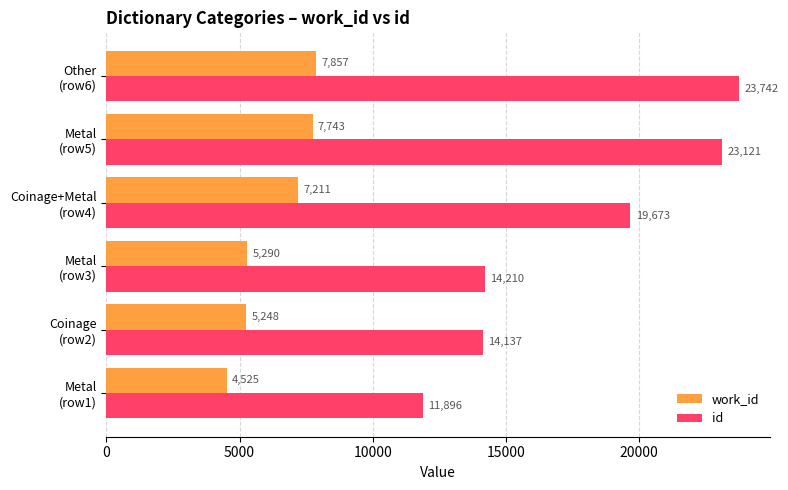

What is the highest value of the work_id series?

7857